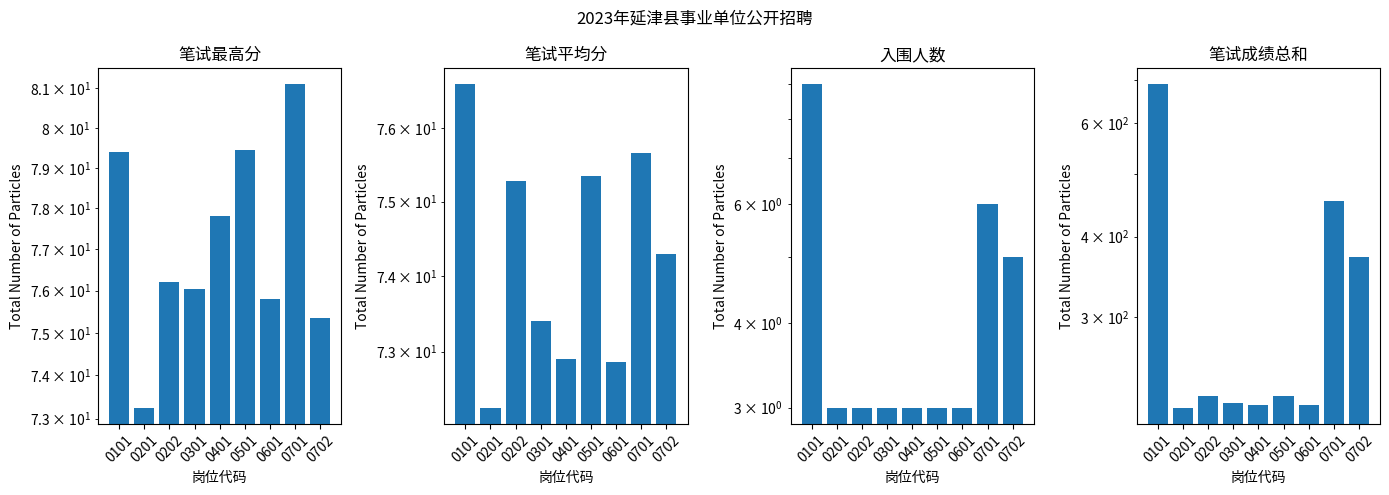

At which category is the sum across all series the highest?

0101